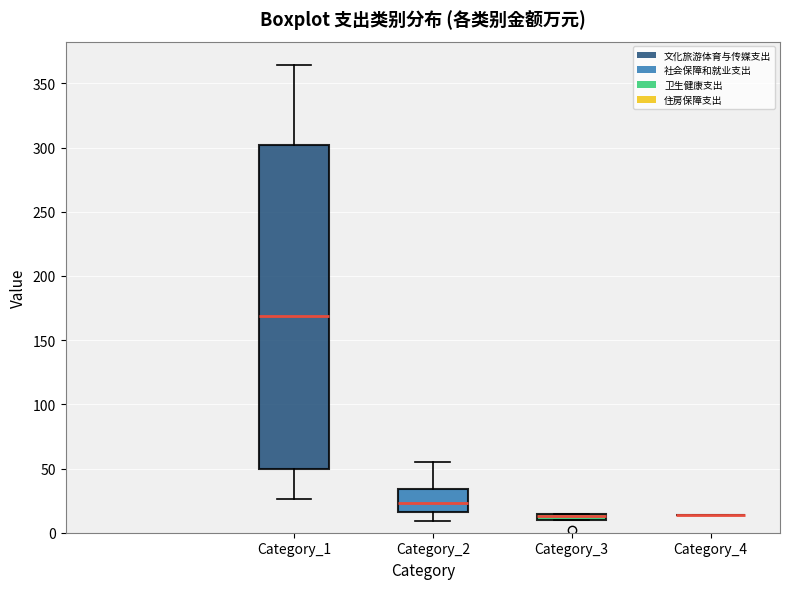

Which box is the tallest, from its lower edge to its upper edge?

Category_1